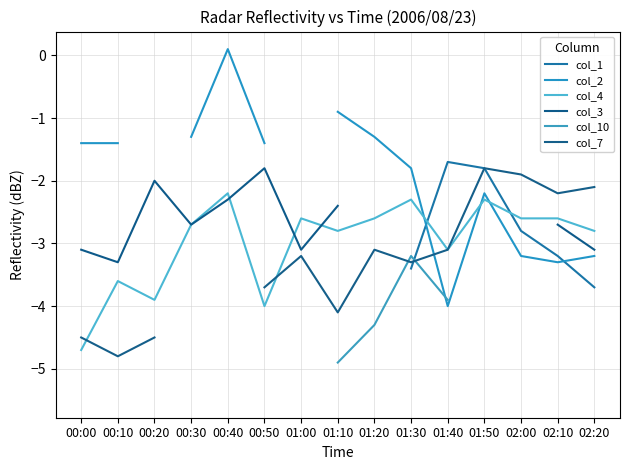

At how many categories does at least one series exceed -4?

15